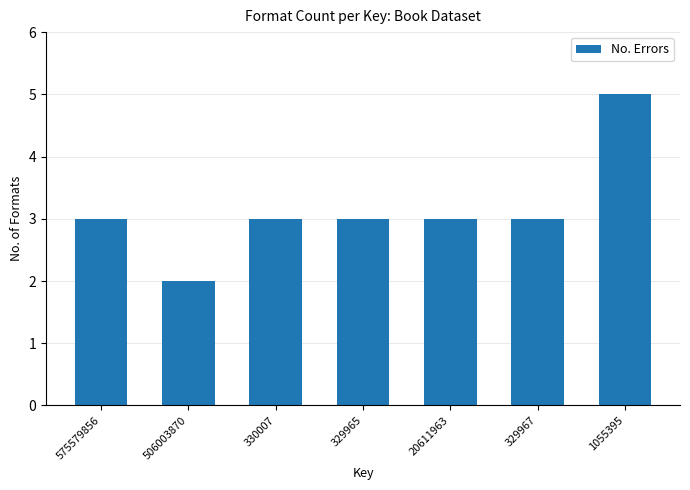

Reading left to right, what are all the values shown in this chart?

575579856=3	506003870=2	330007=3	329965=3	20611963=3	329967=3	1055395=5